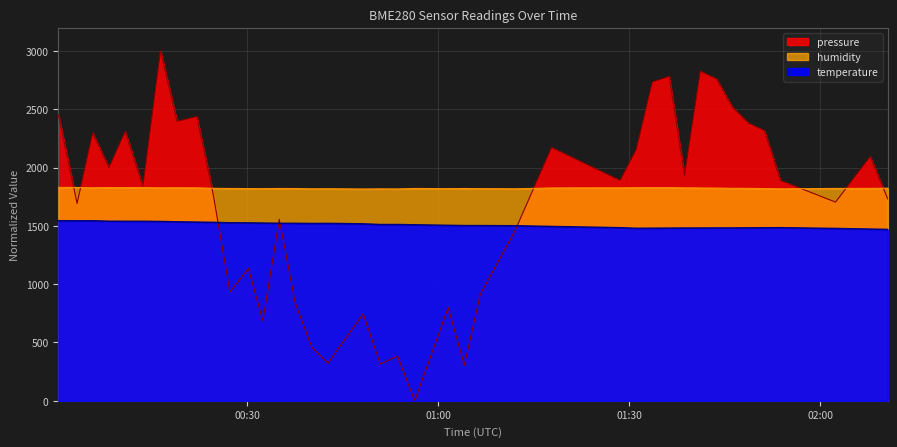

What is the difference between the maximum and minimum values in the humidity series?

14.1